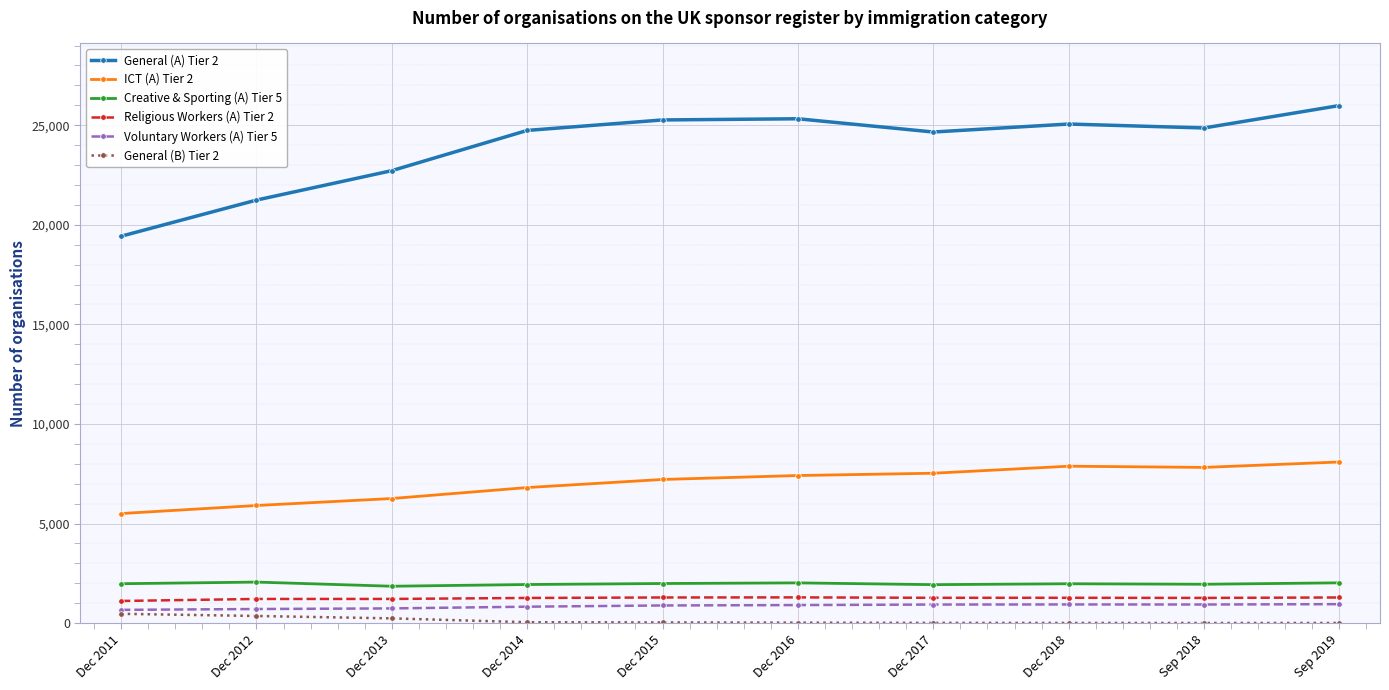

What is the label of the 10th point from the left?

Sep 2019